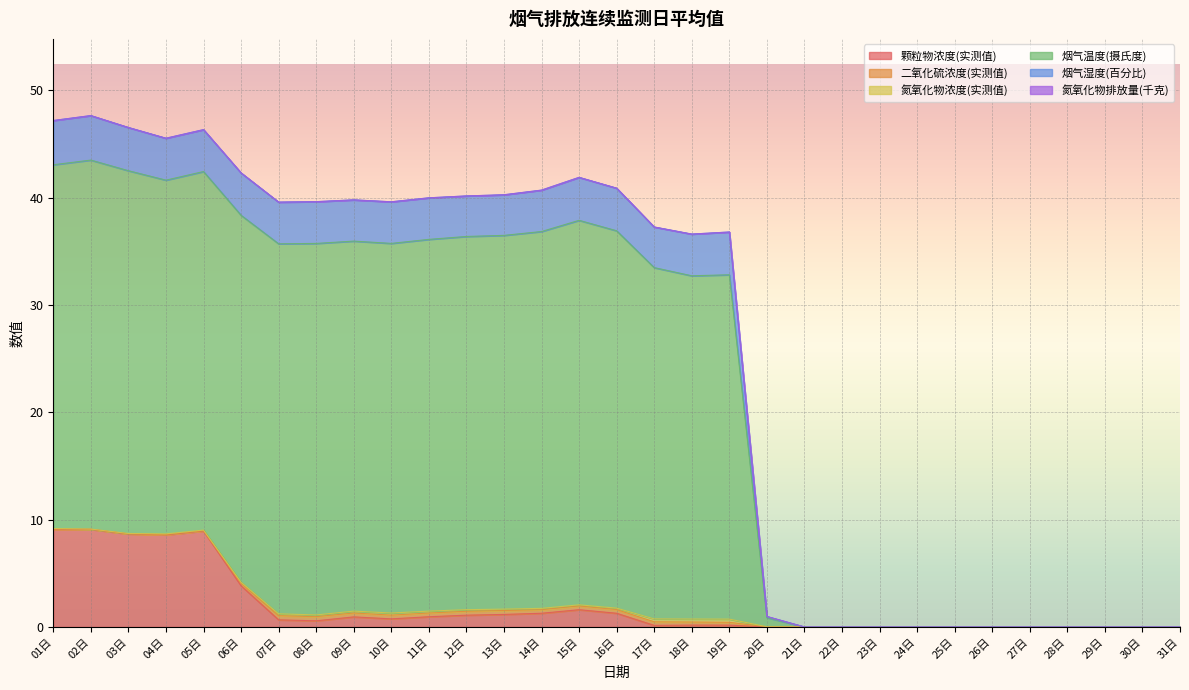

What position from the left is 26日?

26